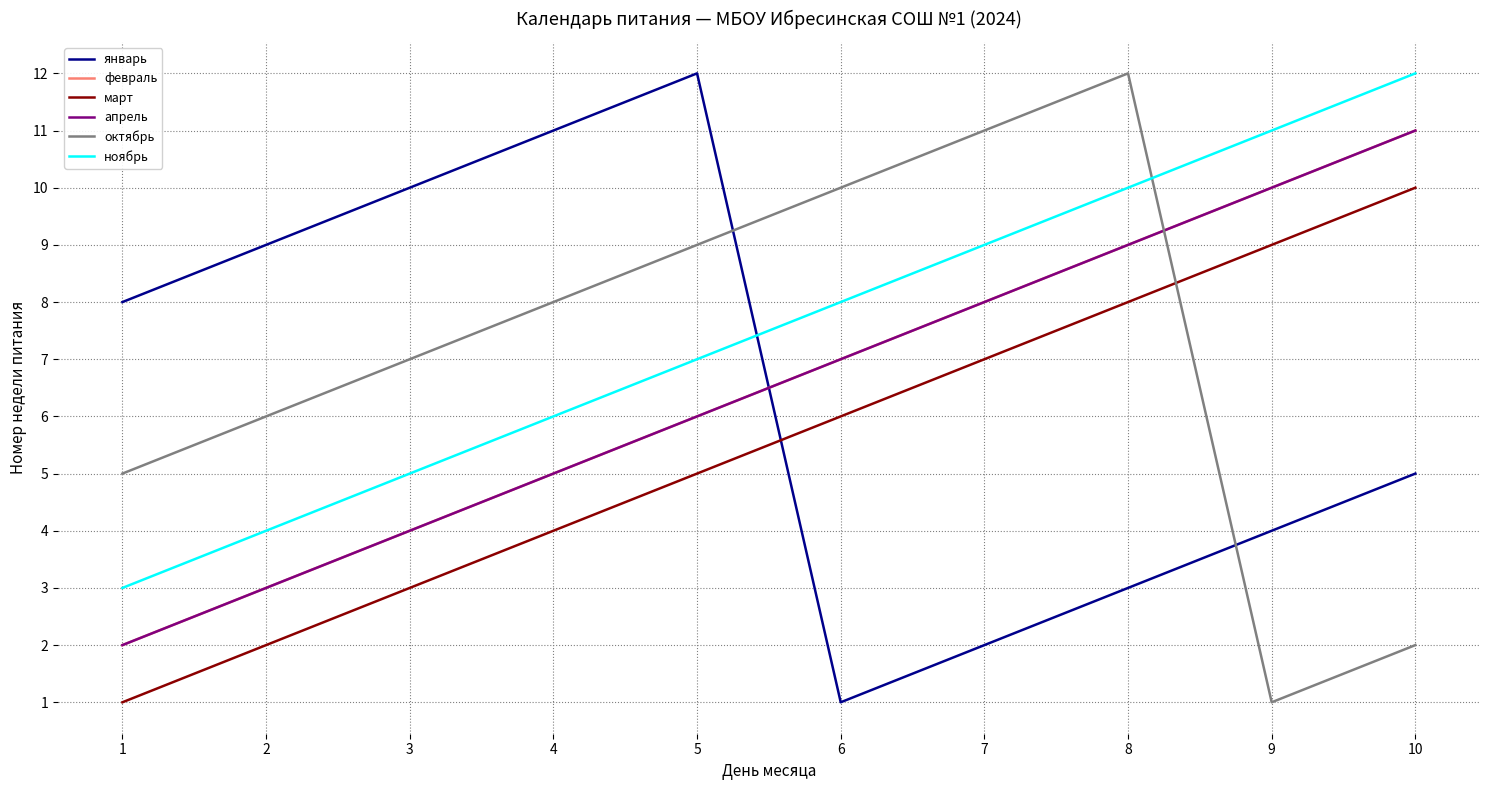

What is the smallest value displayed?

1